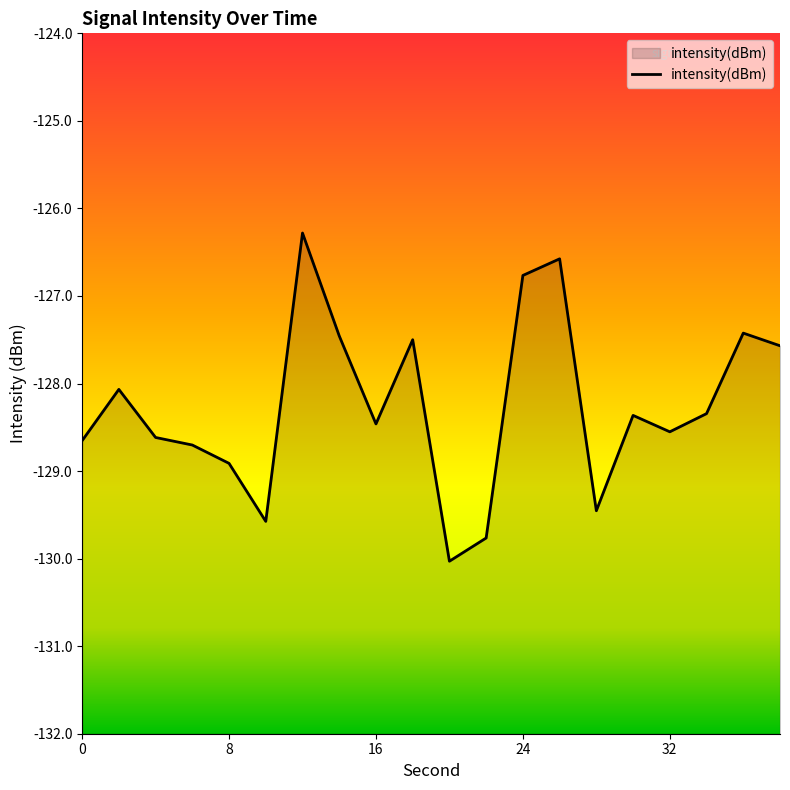

Read the value at 8.

-128.9